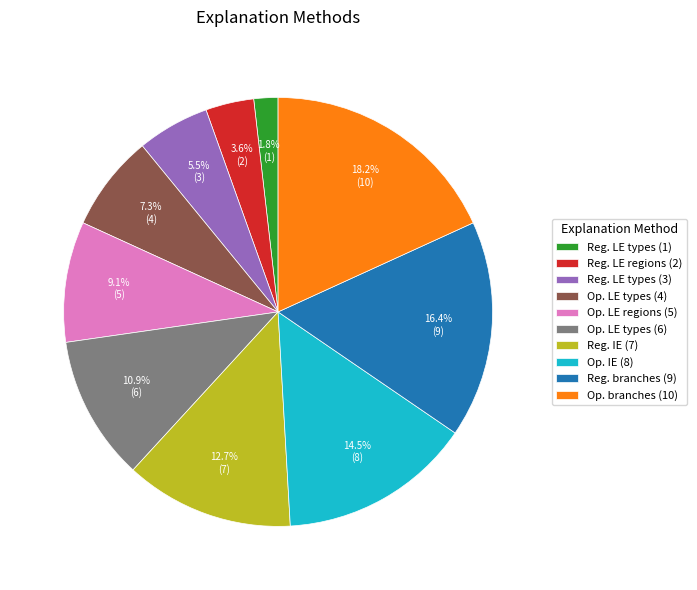

What portion of the pie excludes Reg. IE (7)?

87.3%